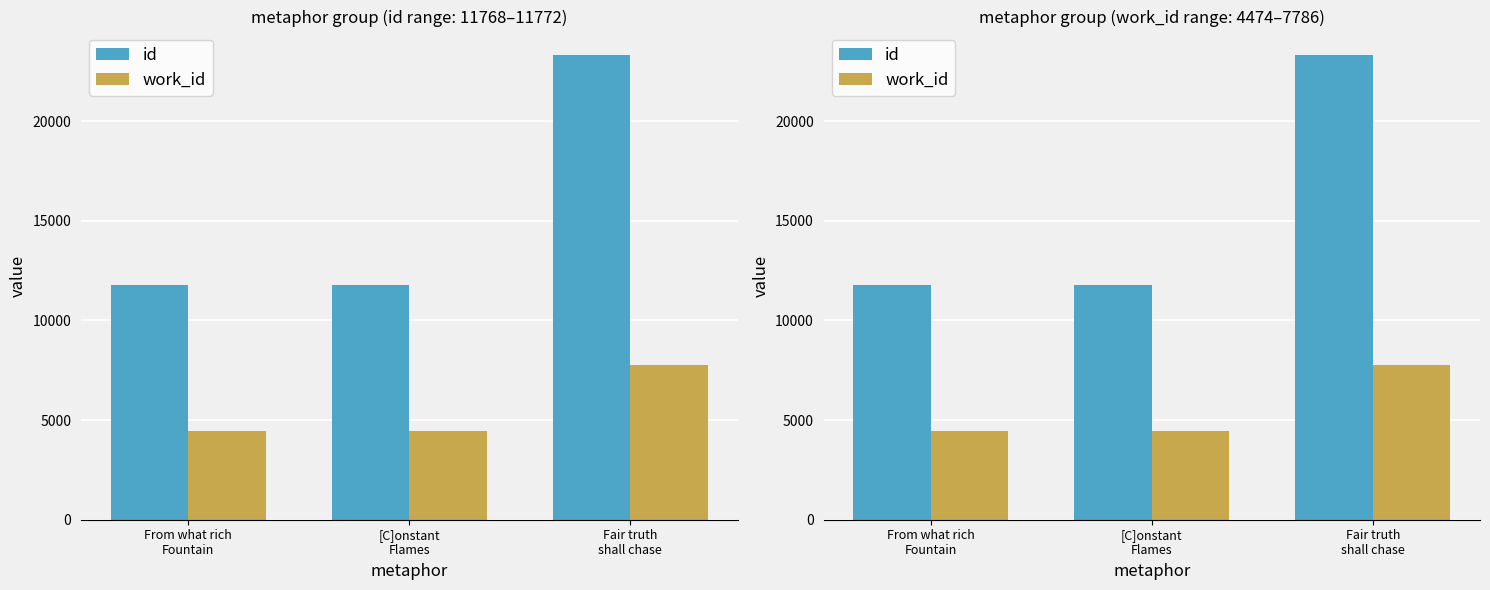

Reading left to right, transcribe all the data shown in this chart.

id: From what rich
Fountain=11768	[C]onstant
Flames=11772	Fair truth
shall chase=23333
work_id: From what rich
Fountain=4474	[C]onstant
Flames=4474	Fair truth
shall chase=7786